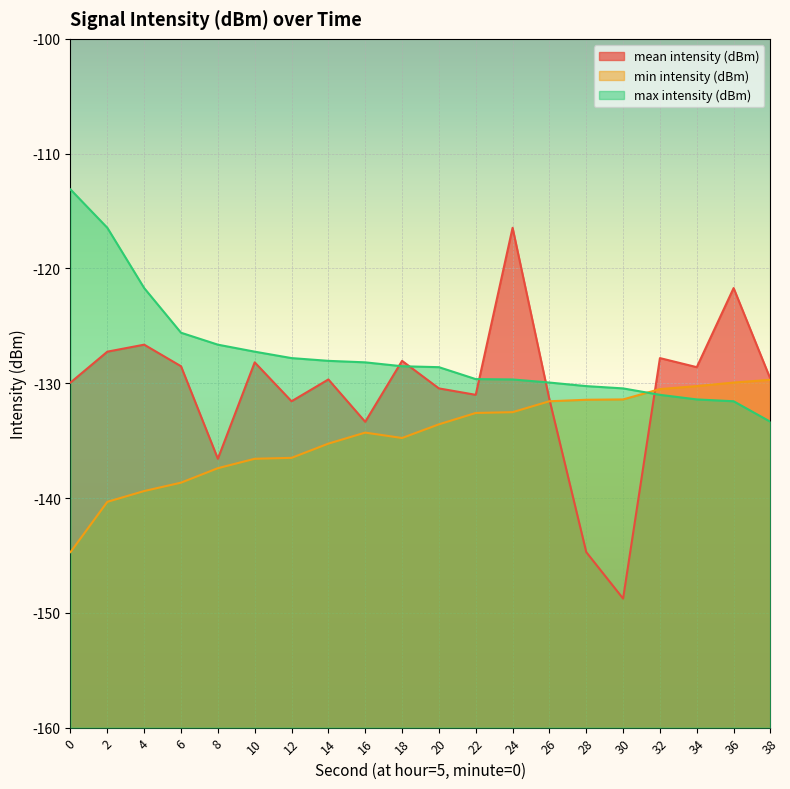

The value of mean intensity (dBm) at 6 is -128.5. True or false?

True